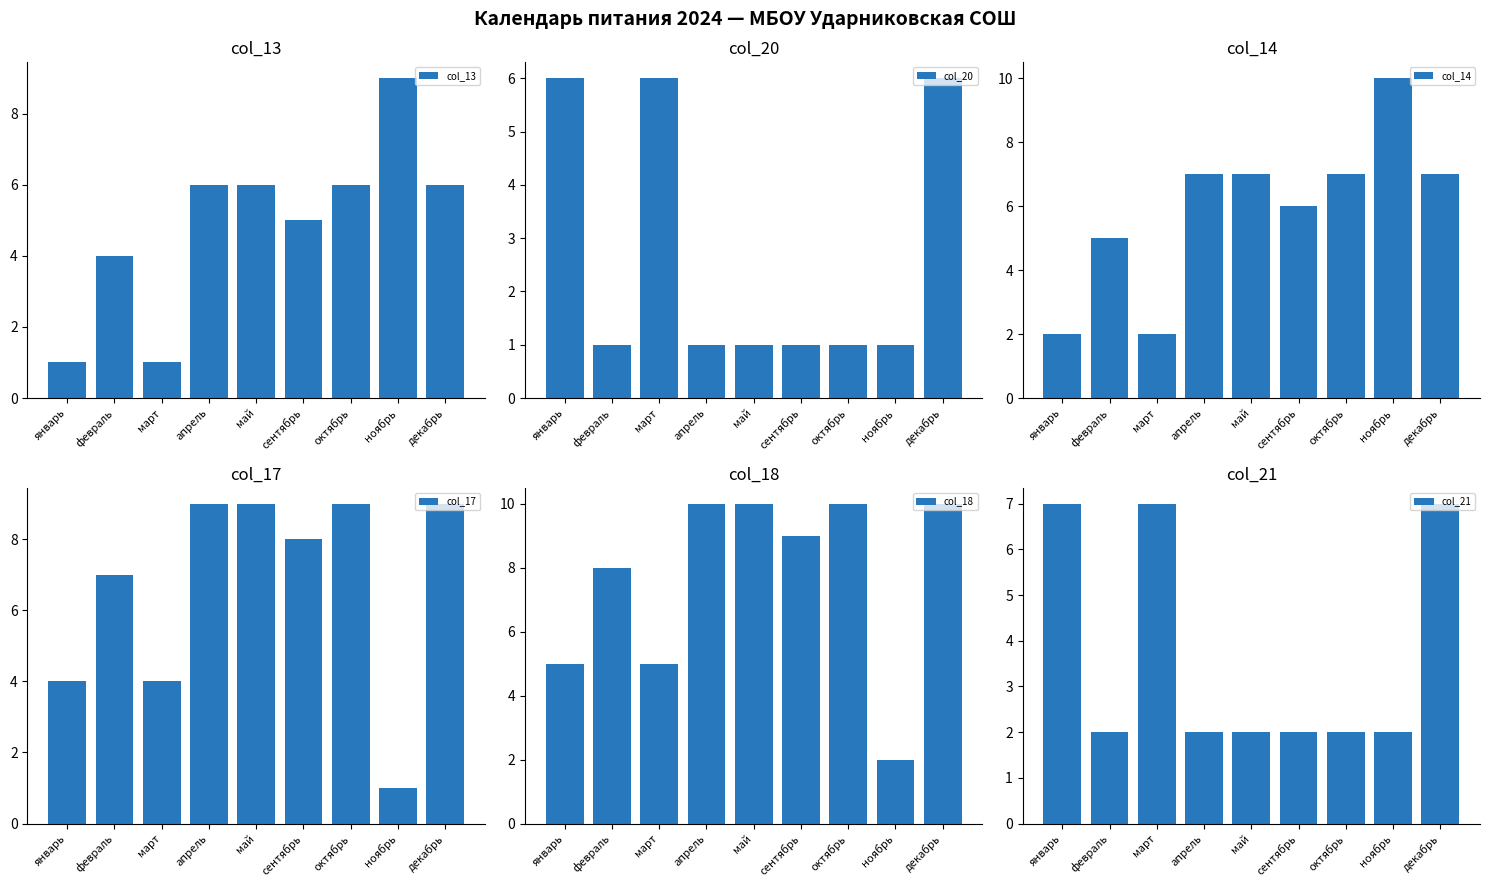

How many data points in col_18 are above 9?

4